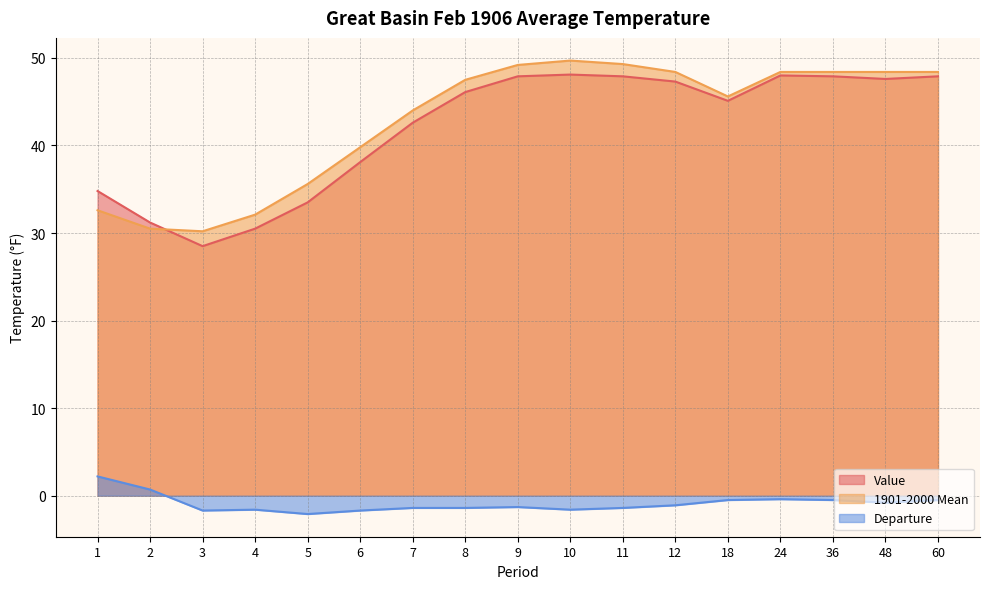

At which category does Value reach its first local valley?

3